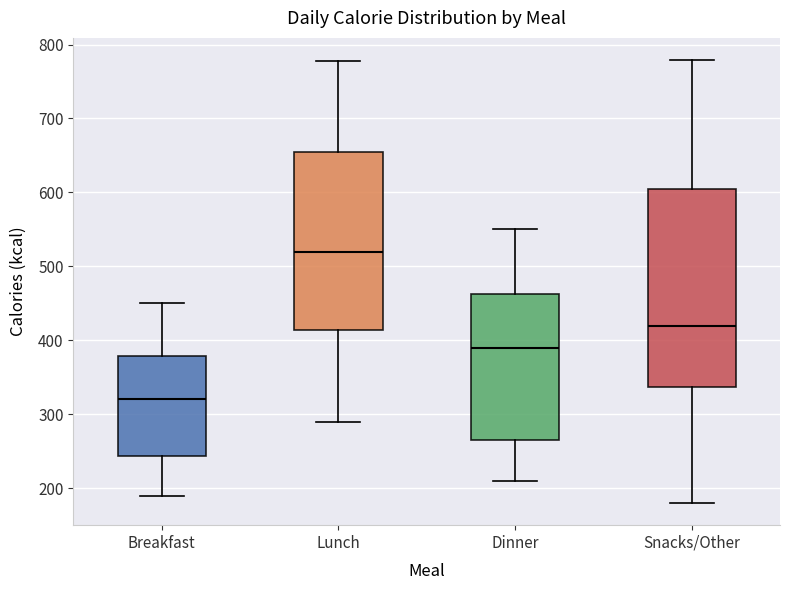

Reading left to right, read every box against the y-axis: the position of its median line, the range the box covers, and the ends of its whiskers. The values are not printed on the chart, so give them approximately, as read against the axis.

Breakfast: median 320, box 240 to 380, whiskers 190 to 450
Lunch: median 520, box 410 to 660, whiskers 290 to 780
Dinner: median 390, box 270 to 460, whiskers 210 to 550
Snacks/Other: median 420, box 340 to 610, whiskers 180 to 780